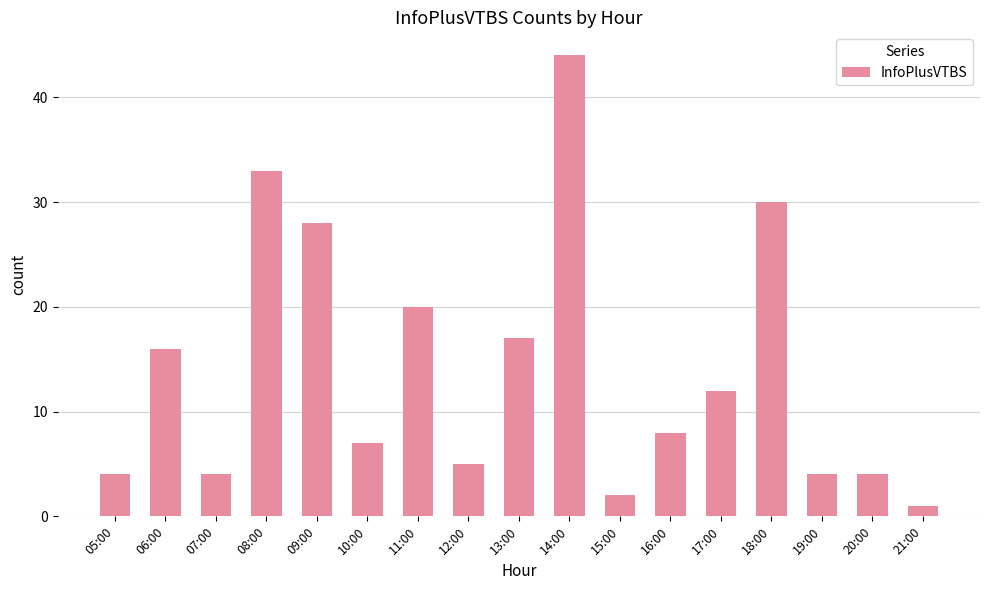

What is the sum of all values?

239